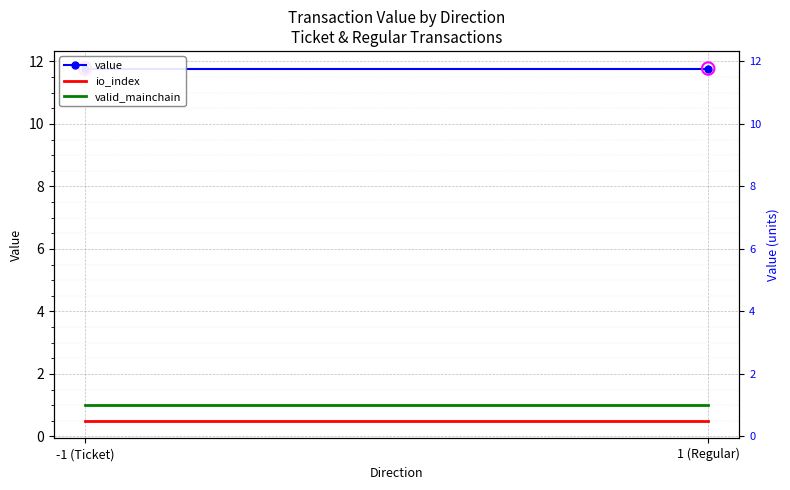

What are all the series names shown in the legend?

value, io_index, valid_mainchain